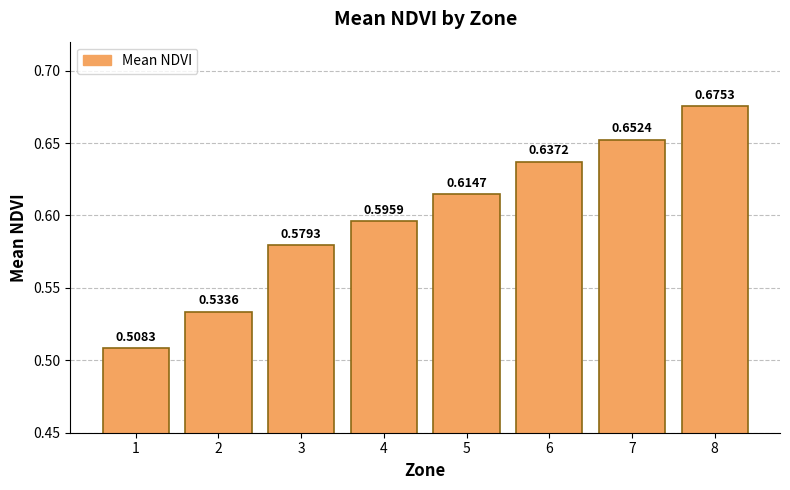

What is the difference between the values at 6 and 3?

0.1